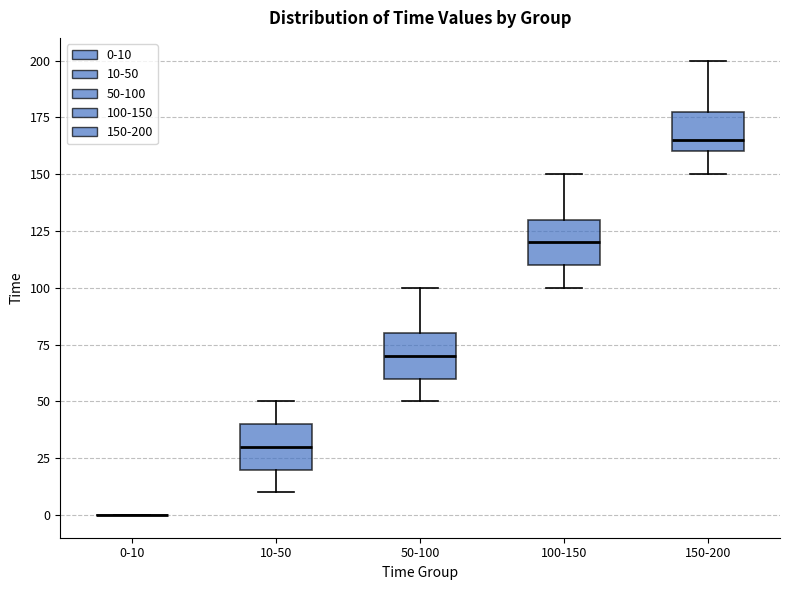

Reading left to right, transcribe this box plot: for each box, give where its median line is, the range the box spans, and where its two whiskers end, as read against the y-axis. The values are not printed on the chart, so give them approximately, as read against the axis.

0-10: box collapsed to a line at 0, whiskers 0 to 0
10-50: median 30, box 20 to 40, whiskers 10 to 50
50-100: median 70, box 60 to 80, whiskers 50 to 100
100-150: median 120, box 110 to 130, whiskers 100 to 150
150-200: median 165, box 160 to 180, whiskers 150 to 200